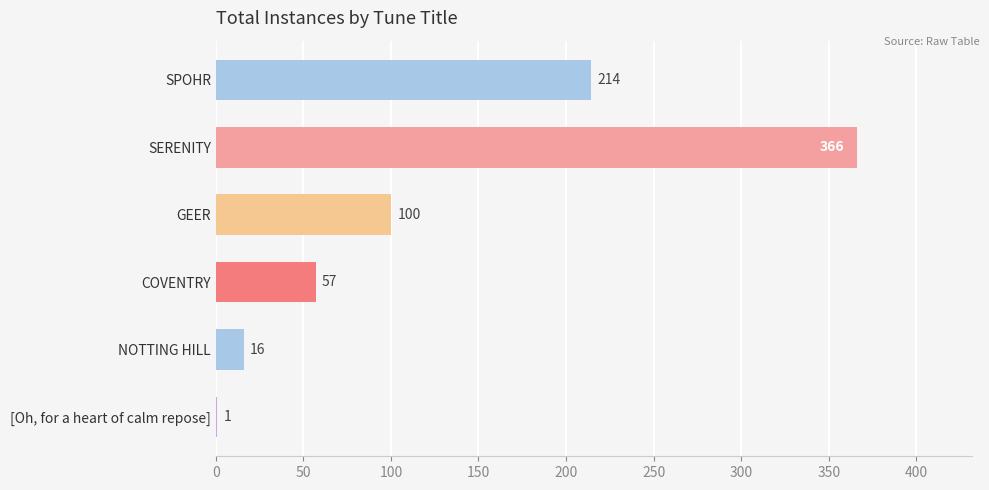

What is the sum of all values?

754